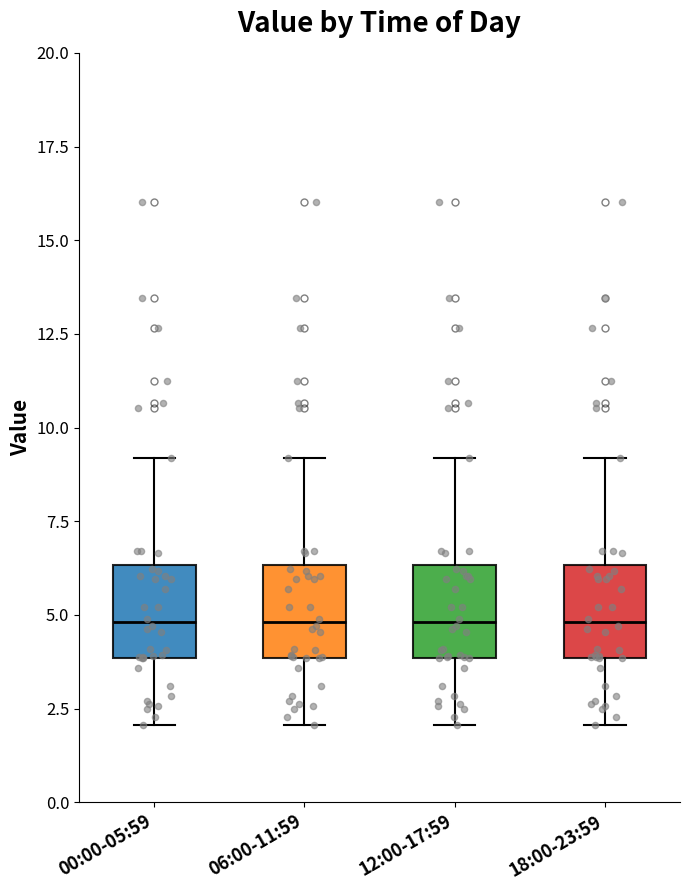

Reading left to right, transcribe this box plot: for each box, give where its median line is, the range the box spans, and where its two whiskers end, as read against the y-axis. The values are not printed on the chart, so give them approximately, as read against the axis.

00:00-05:59: median 5.0, box 4.0 to 6.5, whiskers 2.0 to 9.0
06:00-11:59: median 5.0, box 4.0 to 6.5, whiskers 2.0 to 9.0
12:00-17:59: median 5.0, box 4.0 to 6.5, whiskers 2.0 to 9.0
18:00-23:59: median 5.0, box 4.0 to 6.5, whiskers 2.0 to 9.0